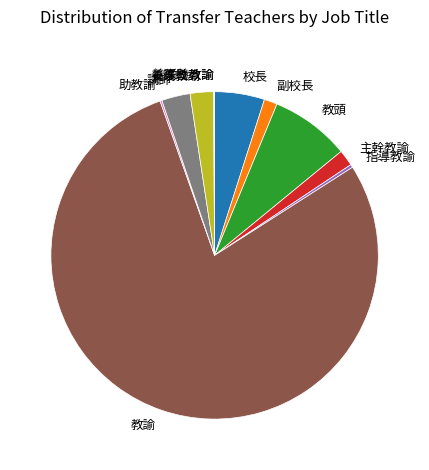

Is there a majority slice in this chart?

Yes